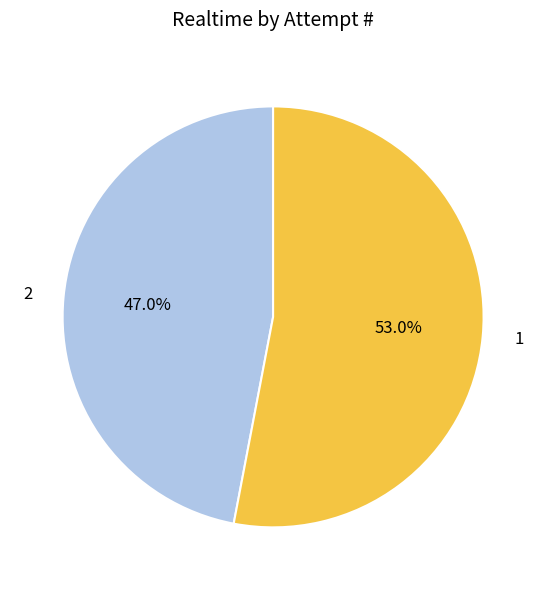

To the nearest percent, what percentage of the pie is 1?

53%